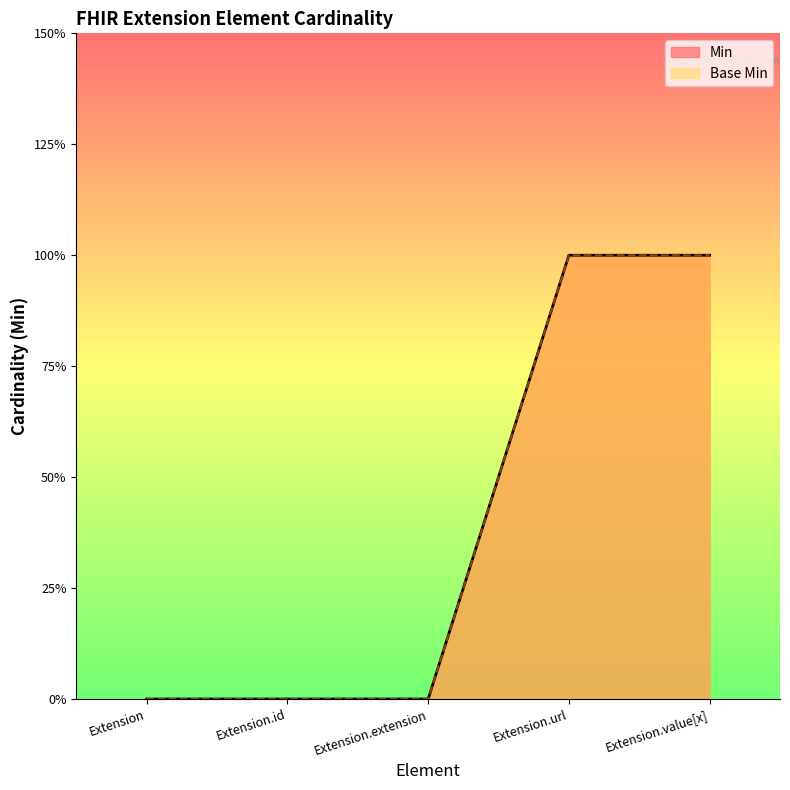

What are all the series names shown in the legend?

Min, Base Min